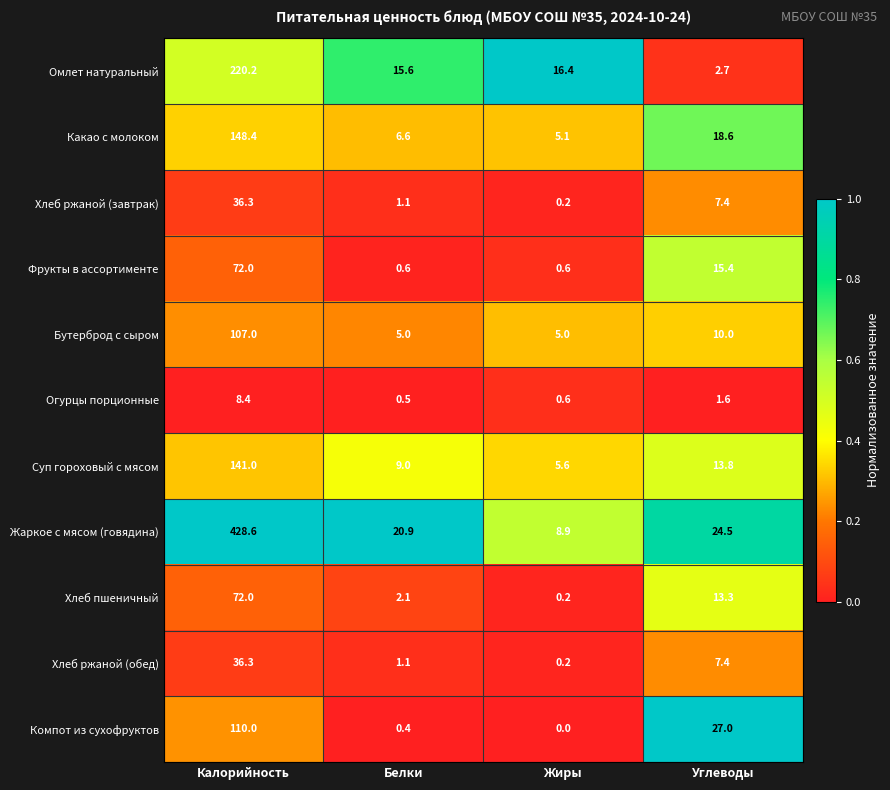

What is the highest value of the Суп гороховый с мясом series?

141.0